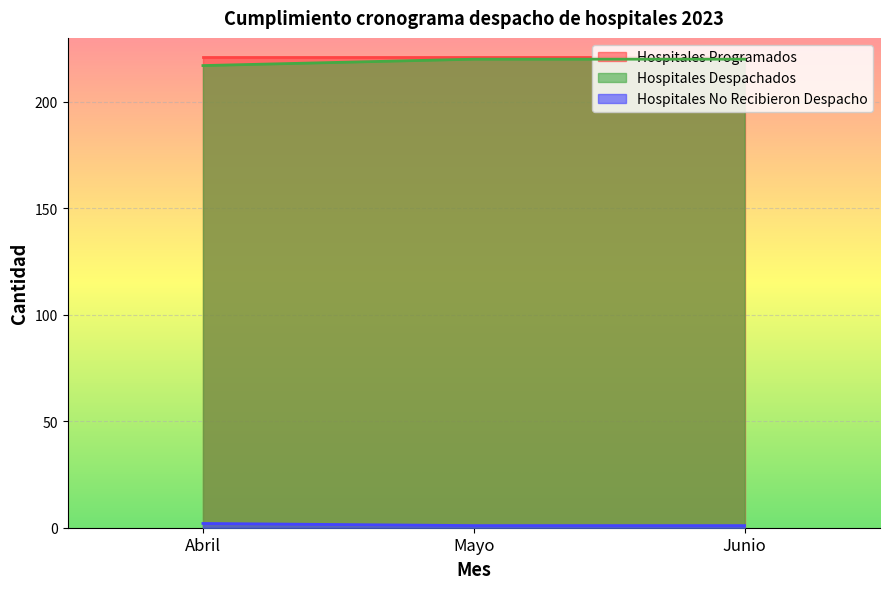

The value of Hospitales Despachados at Abril is 361.6. True or false?

False